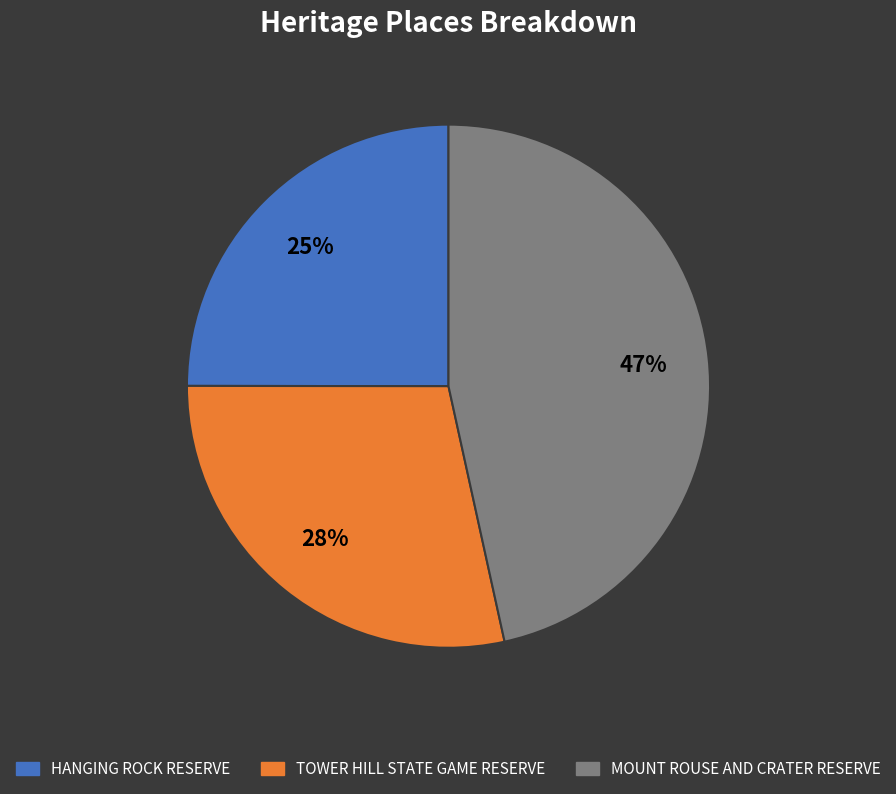

Does HANGING ROCK RESERVE represent more than half of the total?

No